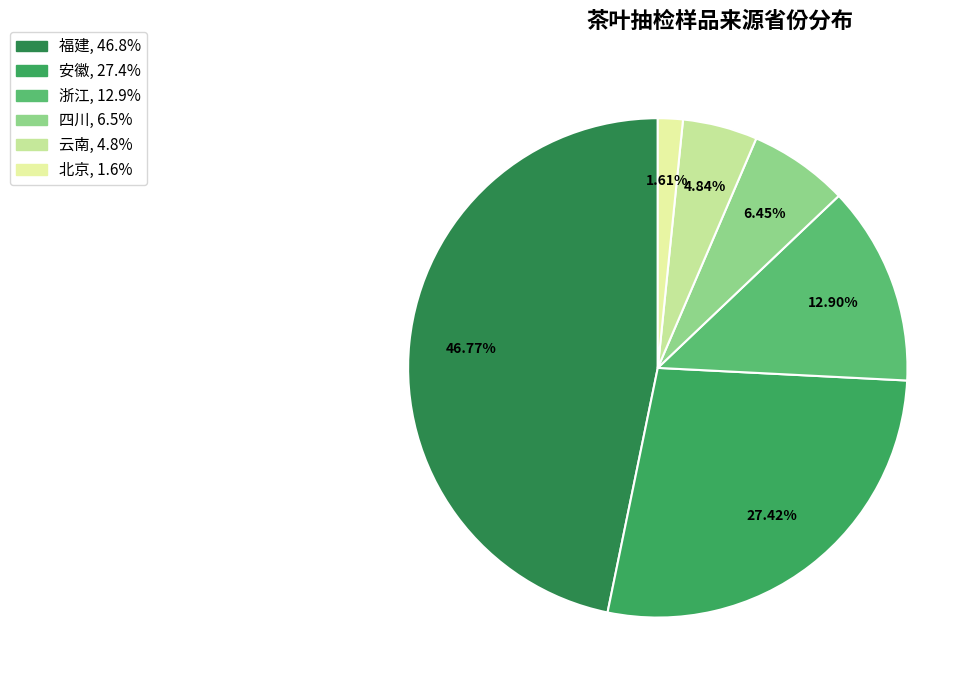

The 浙江 slice represents 13% of the pie. True or false?

True